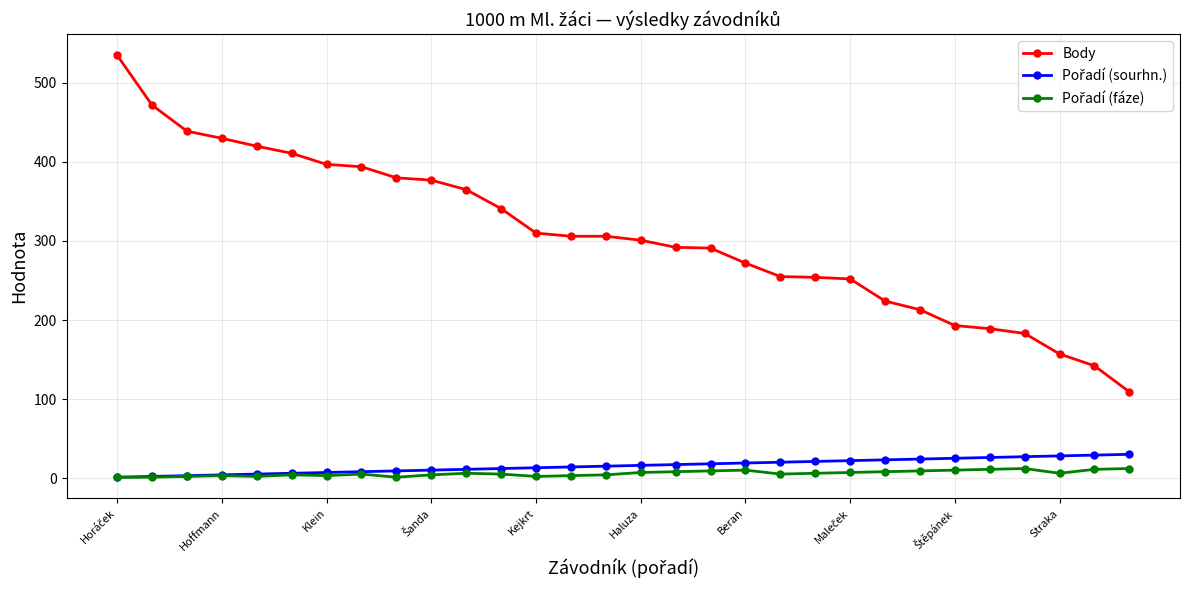

Which series has the largest range (max minus min)?

Body